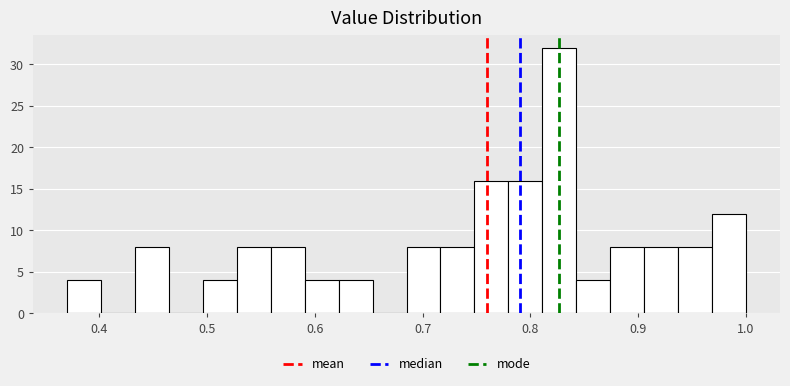

Read against the x-axis, roughly where is the centre of the tallest bar?

0.83